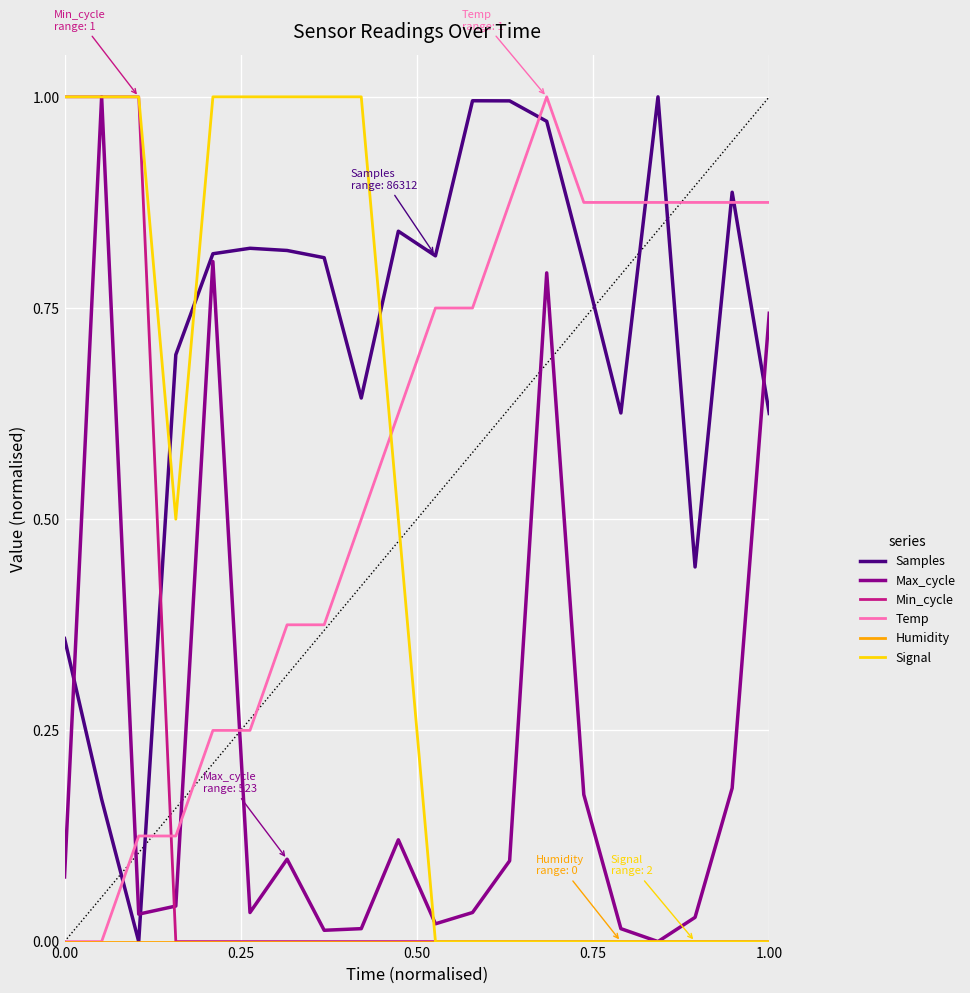

True or false: Signal has more than 2 interior local peaks.

False